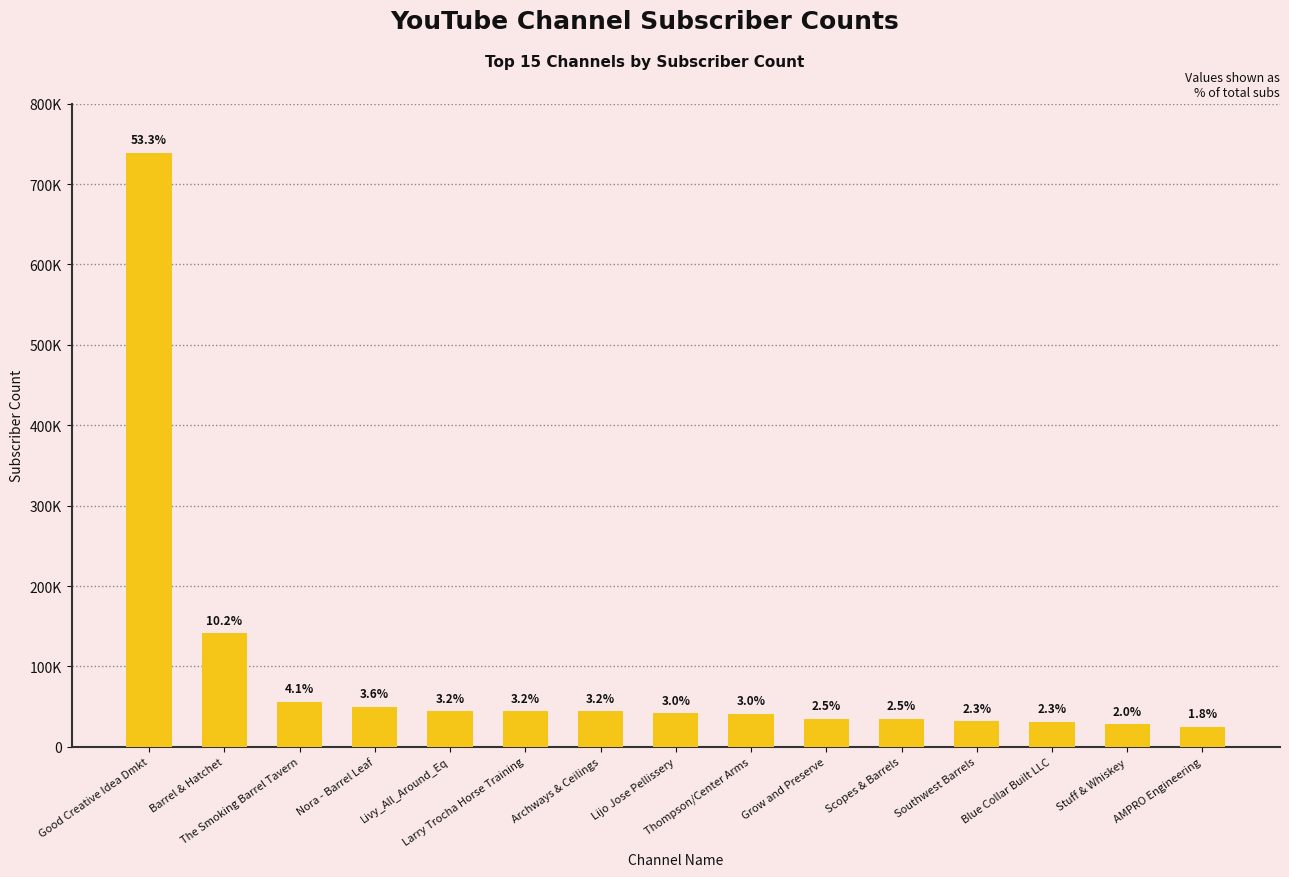

Does the chart contain any negative values?

No